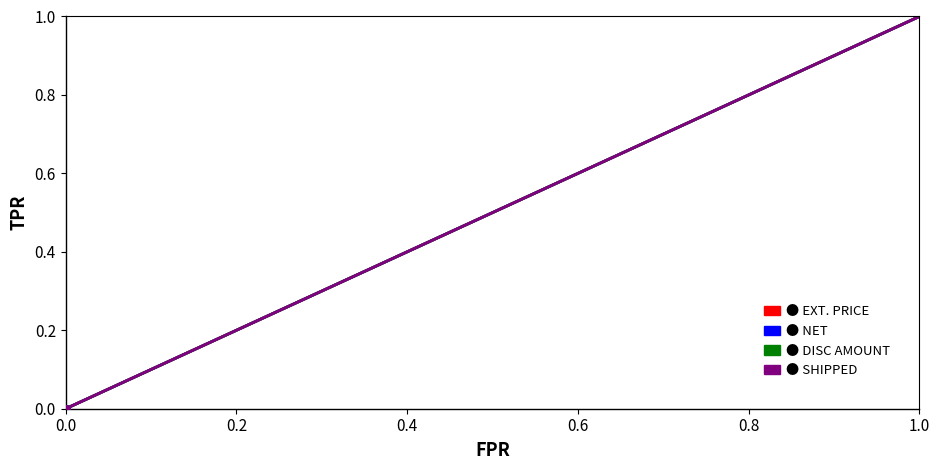

Which series contains the highest Y value?

EXT. PRICE